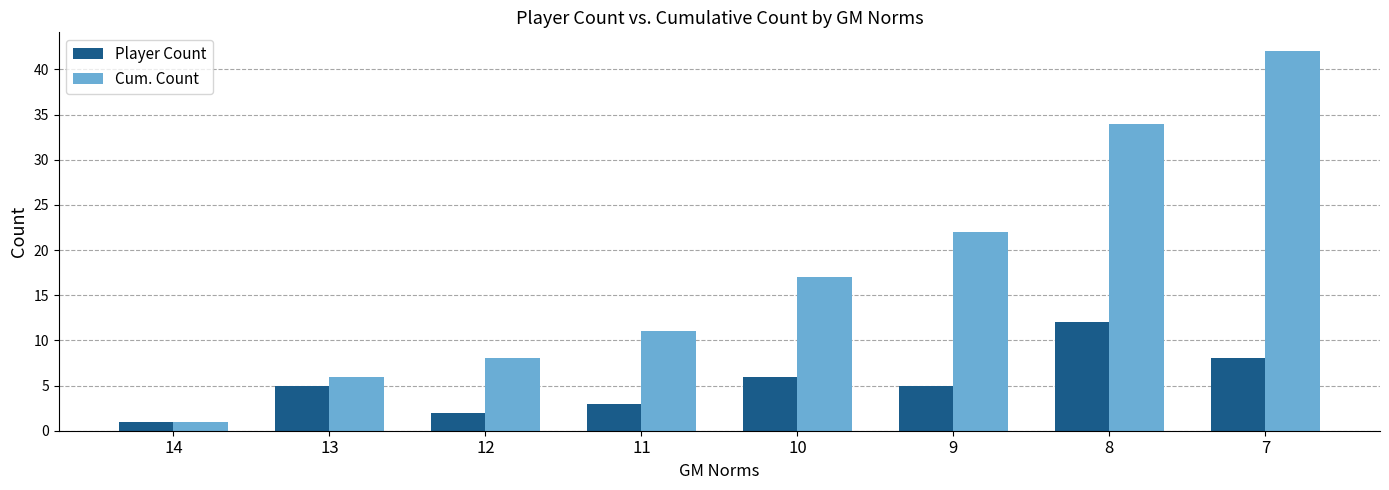

Between 12 and 7, which series saw the biggest shift?

Cum. Count